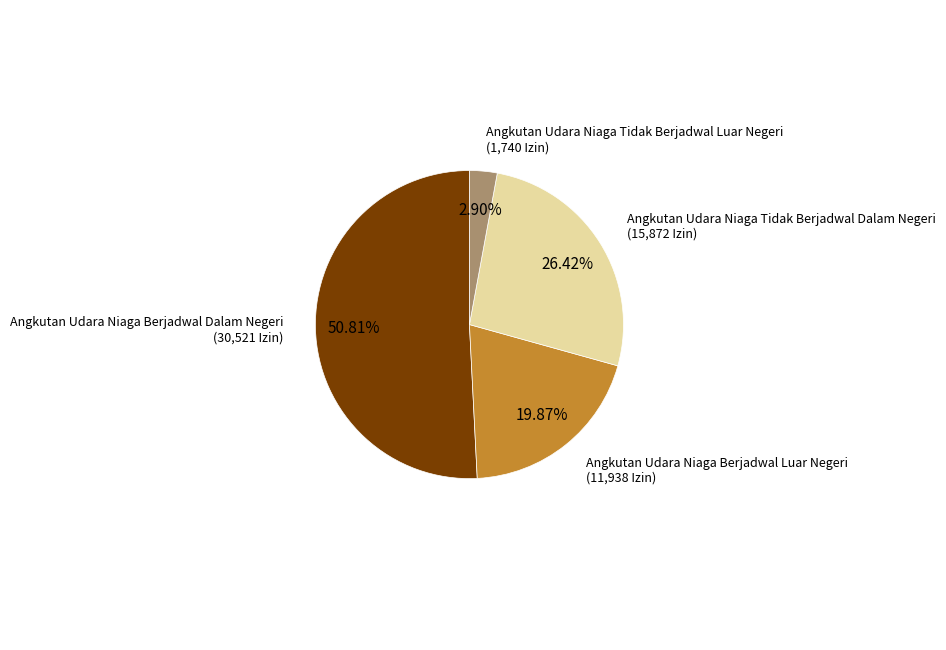

Combined, do Angkutan Udara Niaga Berjadwal Dalam Negeri and Angkutan Udara Niaga Tidak Berjadwal Luar Negeri account for over 50%?

Yes